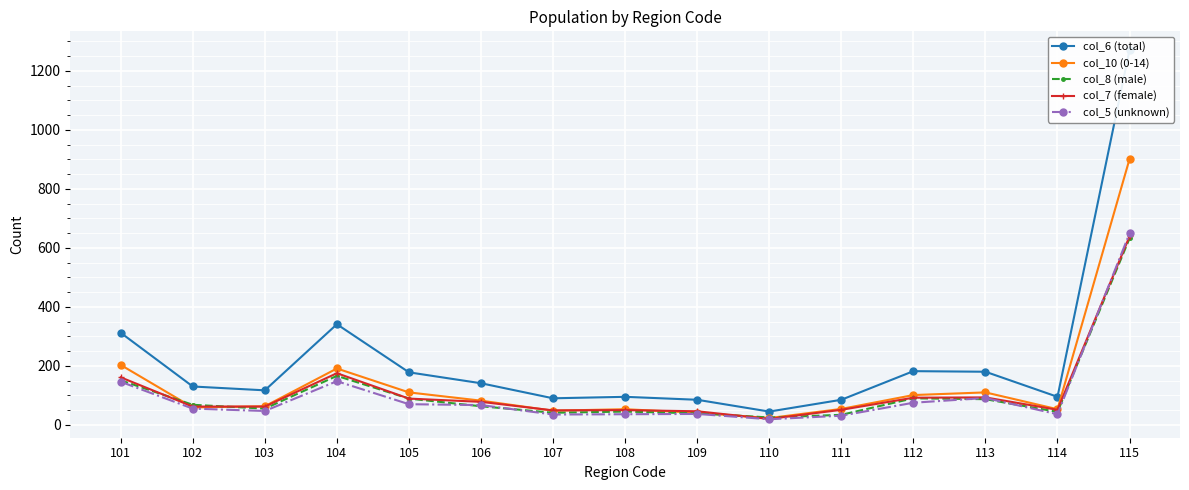

At which category is the sum across all series the highest?

115